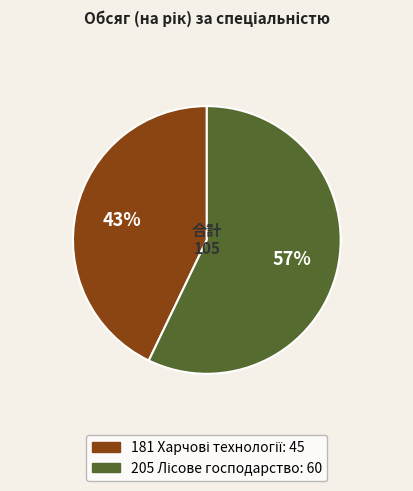

To the nearest percent, what is the average slice percentage?

50%